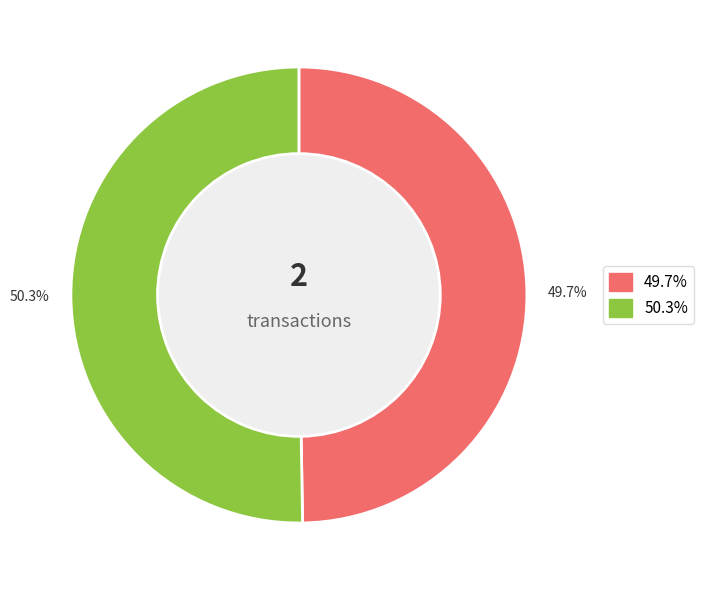

Is there a majority slice in this chart?

Yes